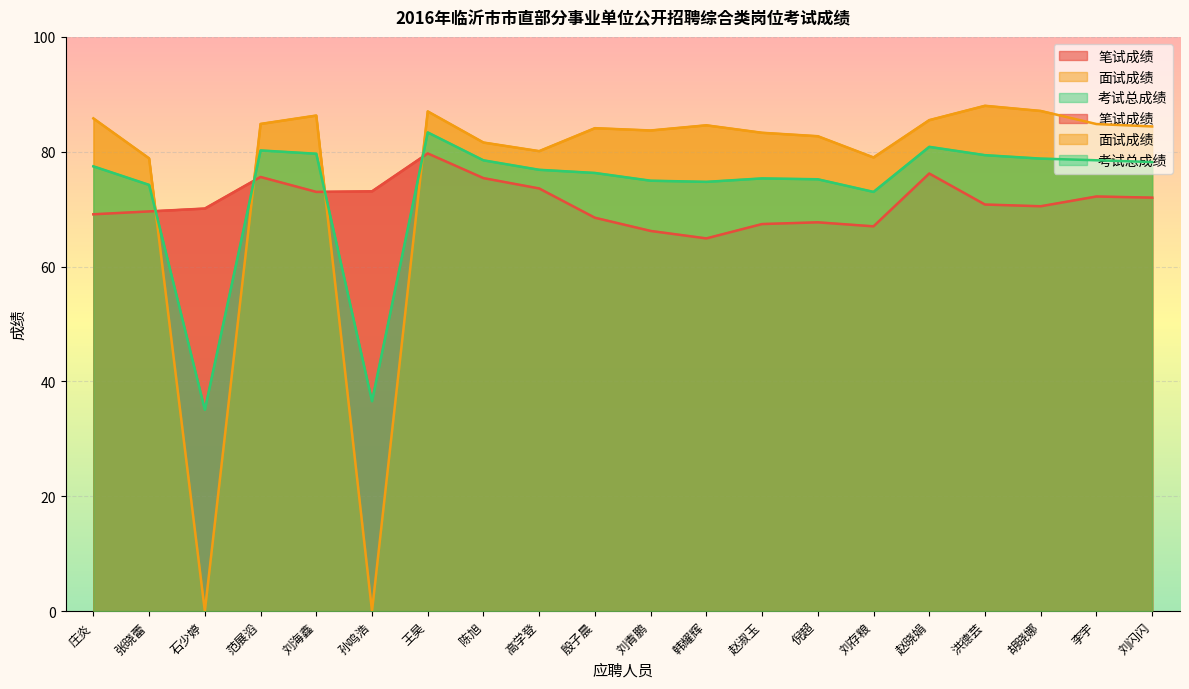

What is the spread (max minus min) of values at 赵淑玉?

15.9